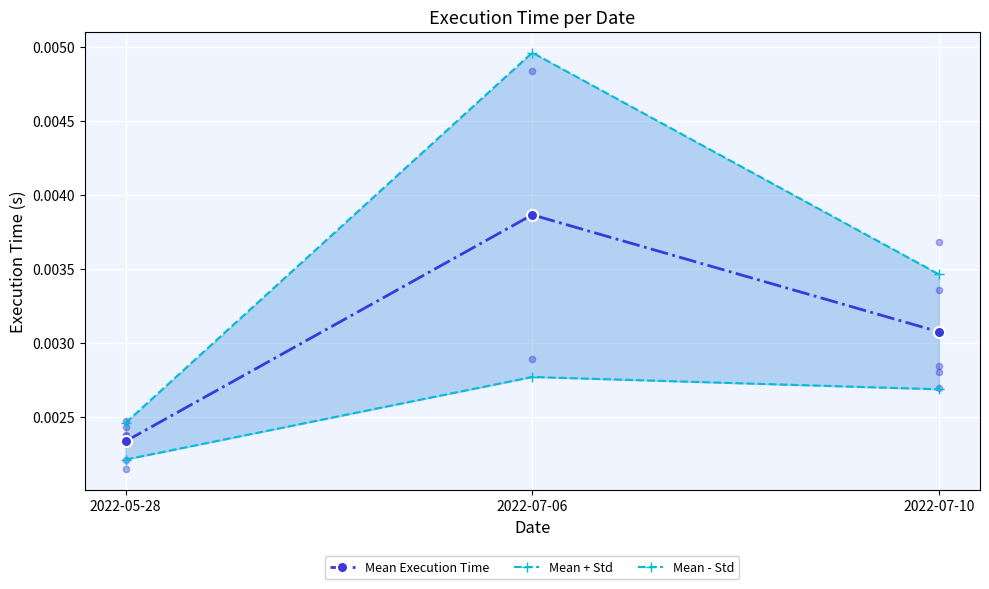

Which series contains the lowest Y value?

Mean - Std